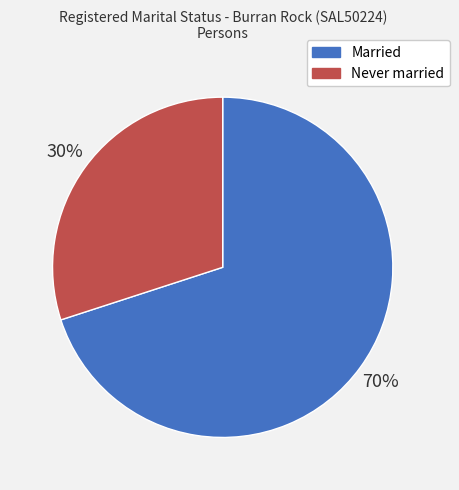

Do Never married and Married together represent more than half of the pie?

Yes